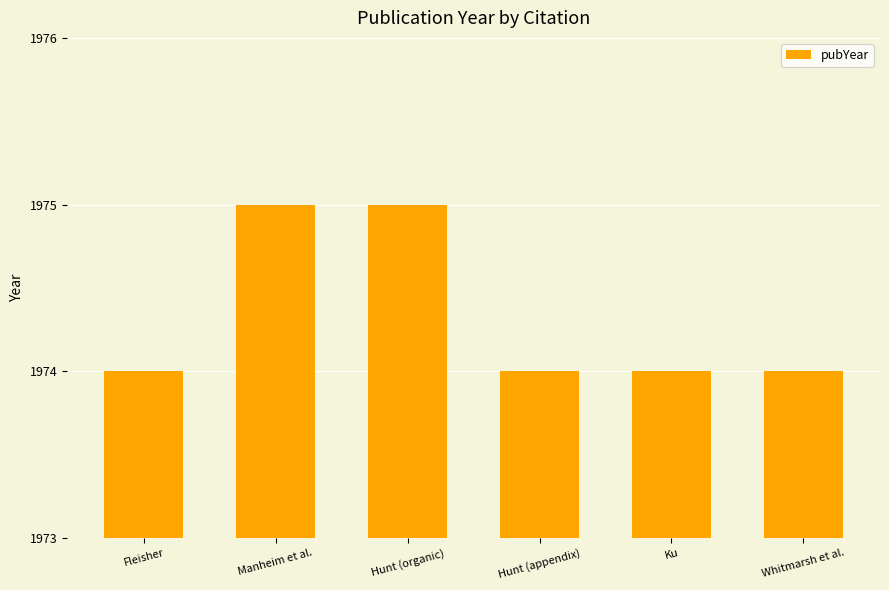

Reading left to right, what are all the values shown in this chart?

Fleisher=1974	Manheim et al.=1975	Hunt (organic)=1975	Hunt (appendix)=1974	Ku=1974	Whitmarsh et al.=1974